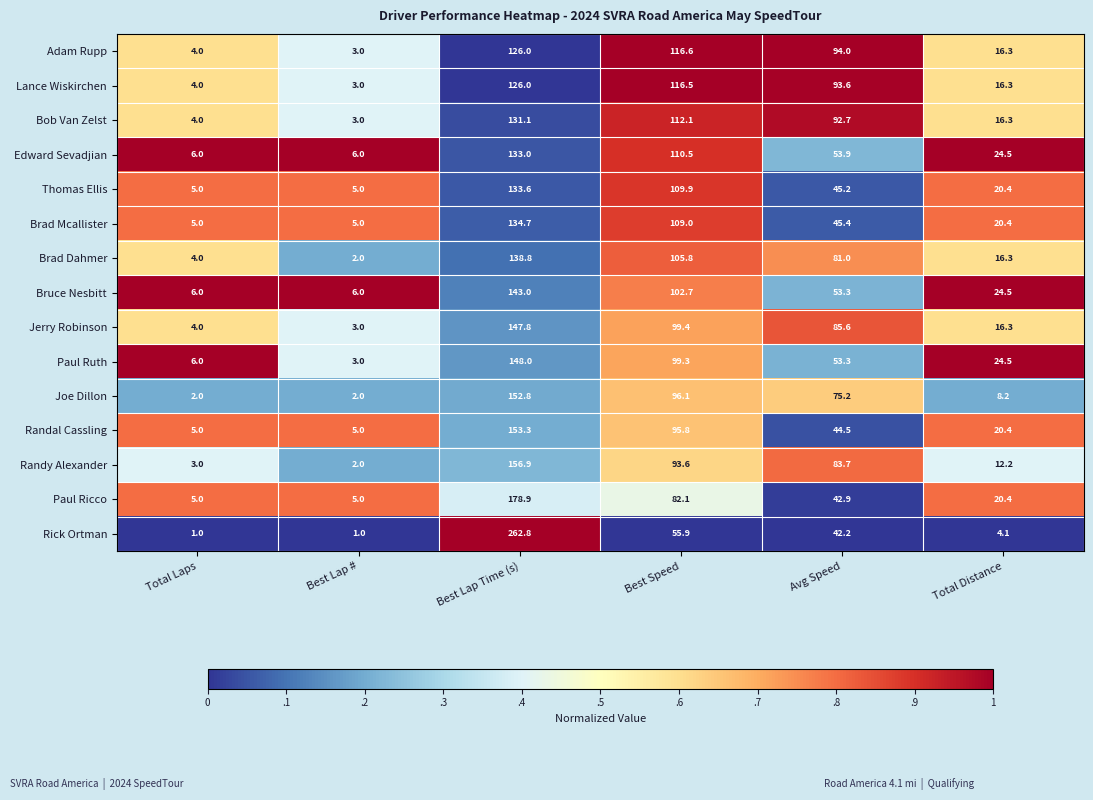

What is the sum of all Adam Rupp values?

359.9